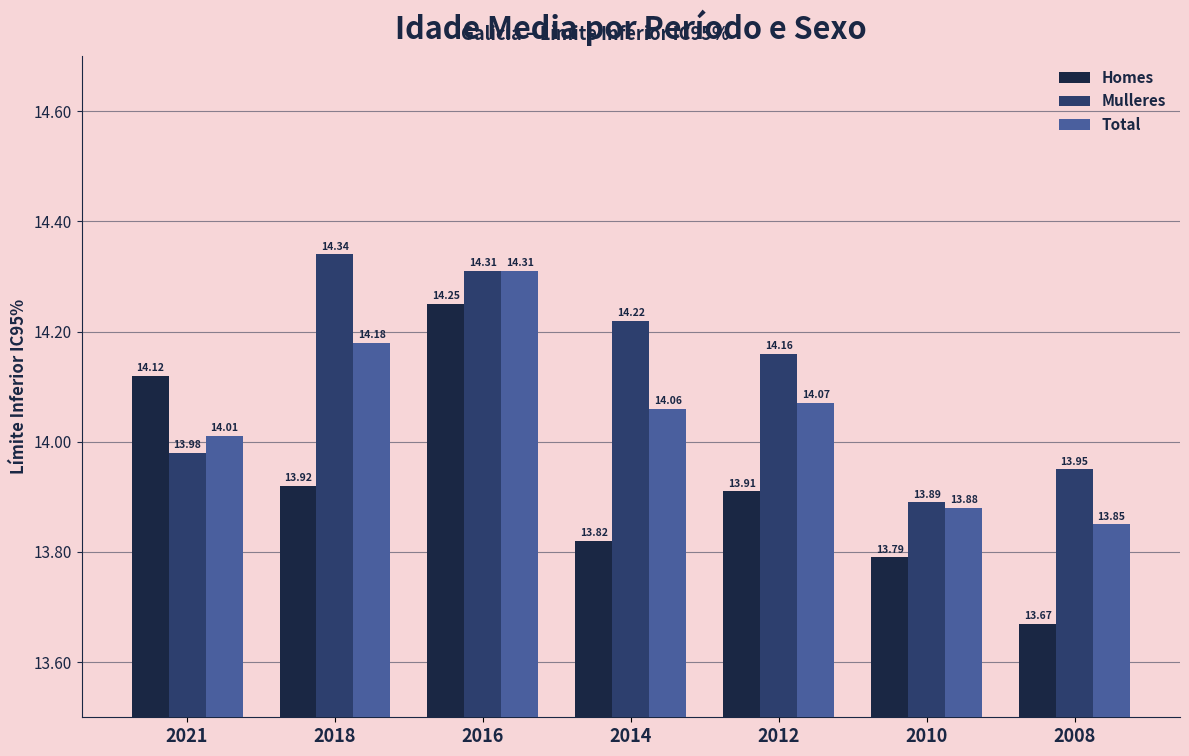

How many groups of bars are there?

7